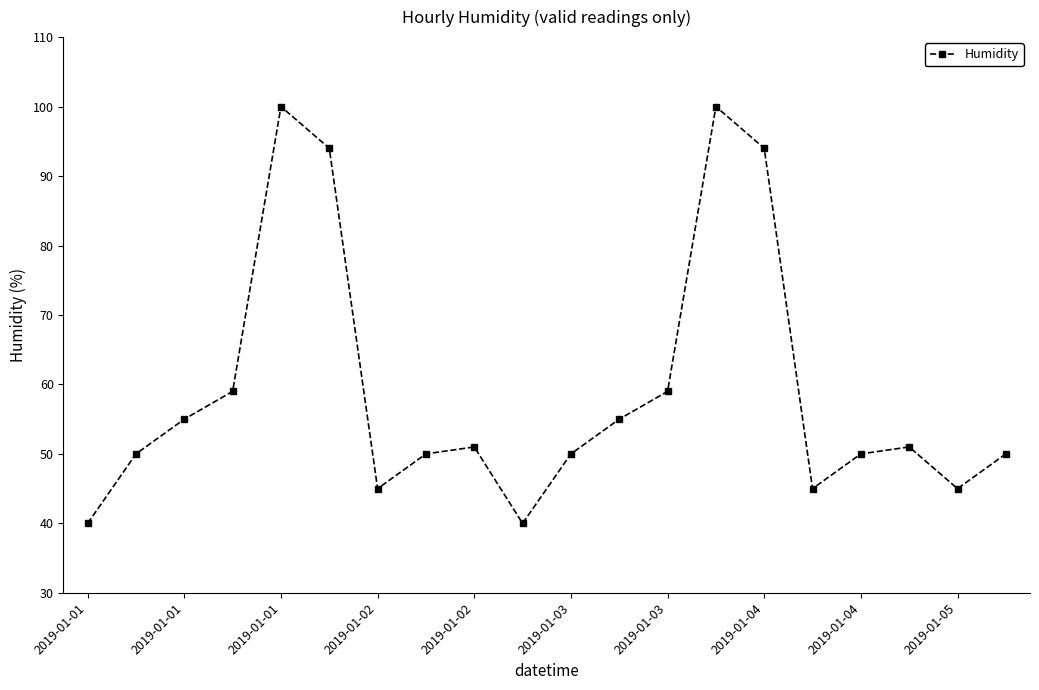

How many interior local valleys (lower than both neighbors) does the data have?

4